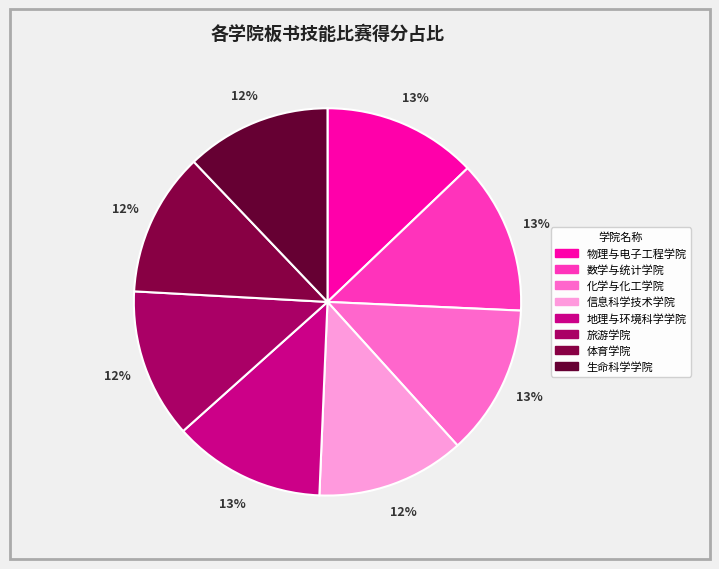

How many slices are in this pie chart?

8